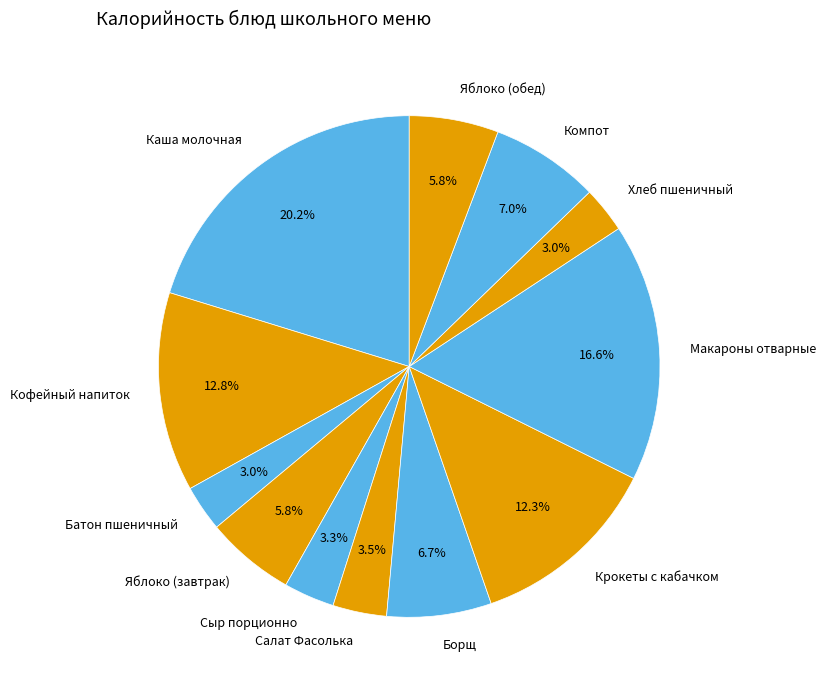

Which slice is the largest?

Каша молочная